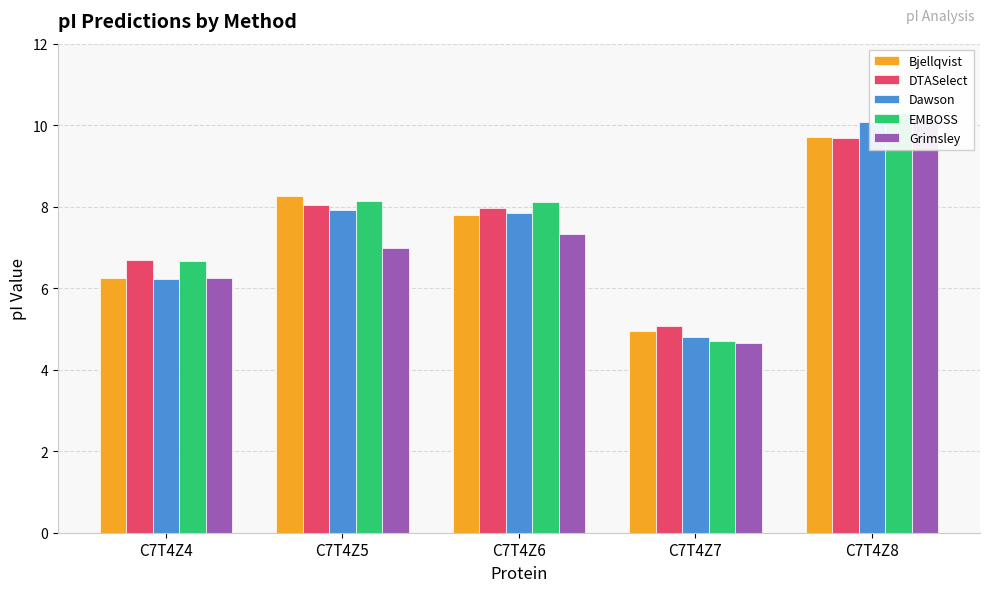

The value of Bjellqvist at C7T4Z8 is 17.0. True or false?

False